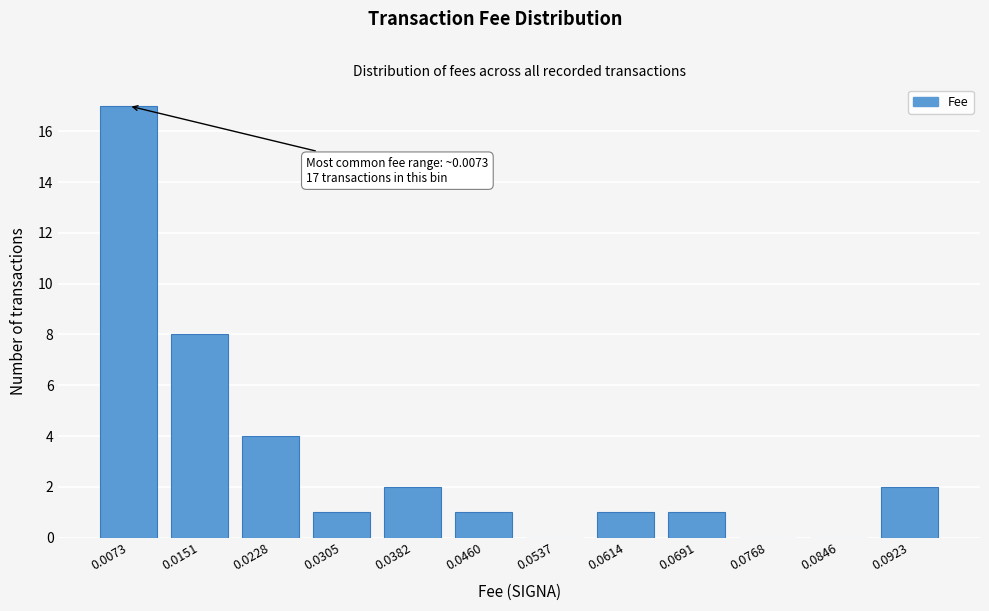

Reading right to left, list all the values displayed in this chart.

0.0923=2	0.0846=0	0.0768=0	0.0691=1	0.0614=1	0.0537=0	0.0460=1	0.0382=2	0.0305=1	0.0228=4	0.0151=8	0.0073=17